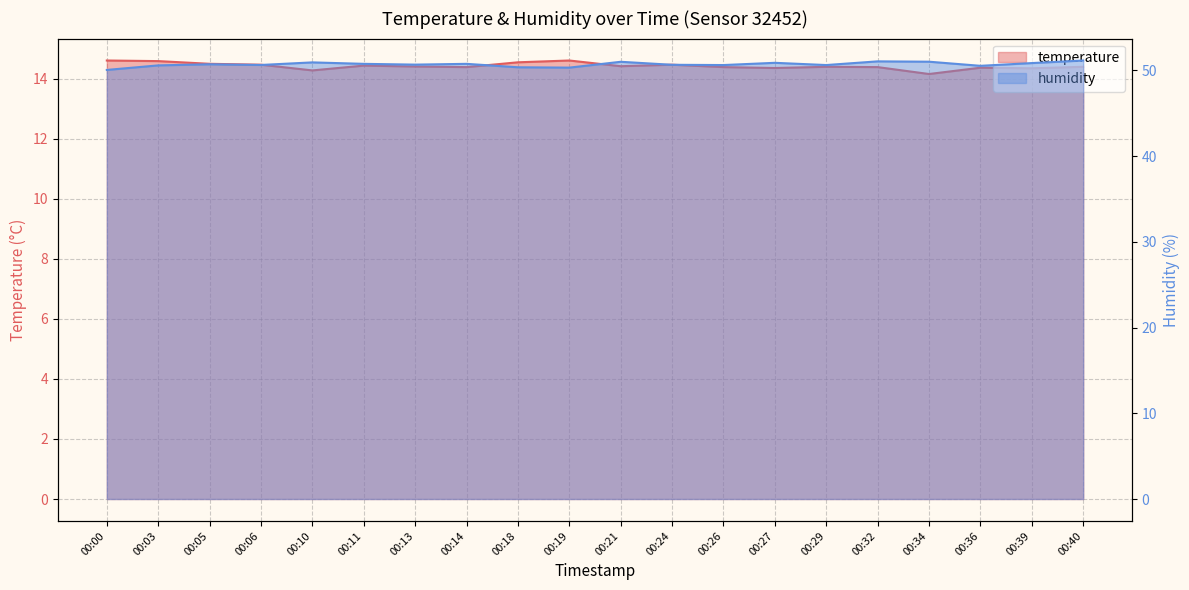

What is the maximum value for temperature?

14.6